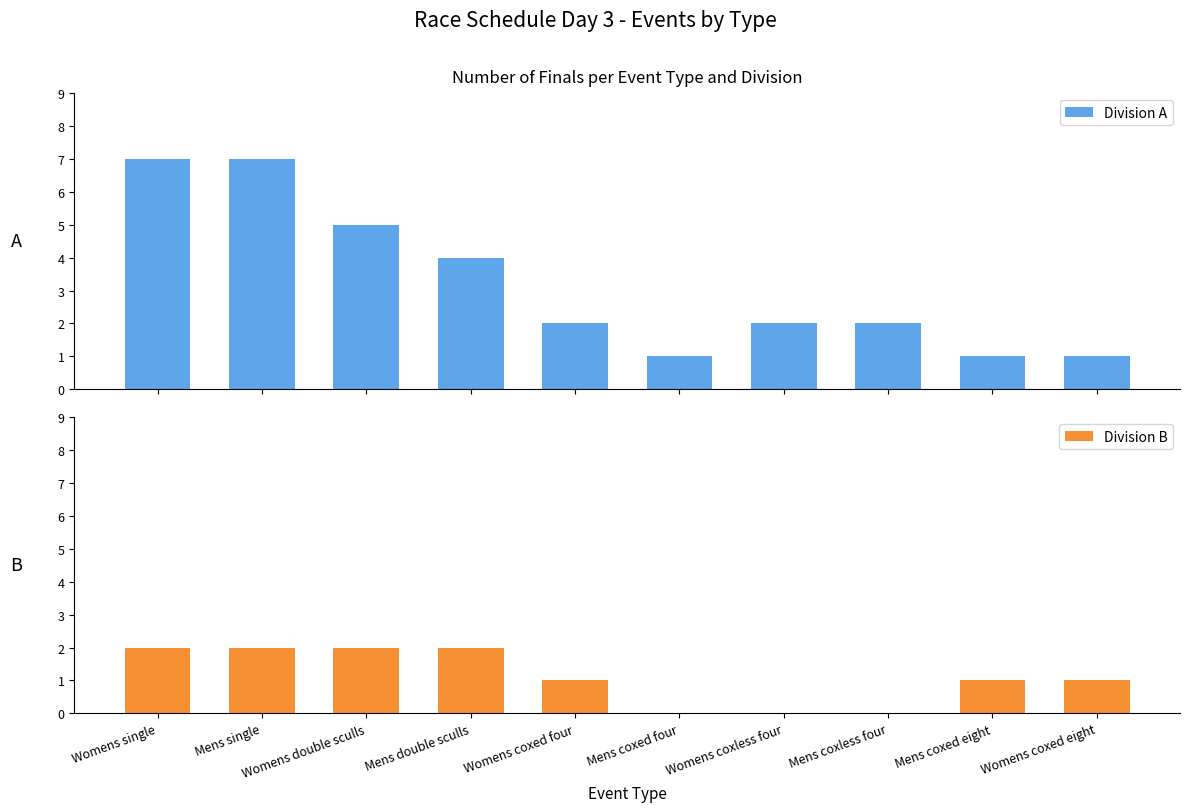

What is the difference between the highest and lowest values at Womens double sculls?

3